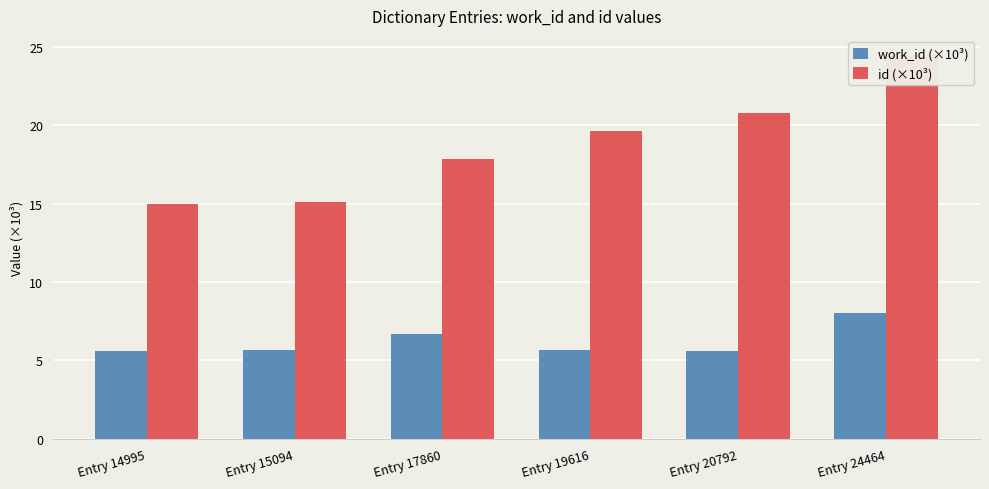

How many bars are there in each group?

2